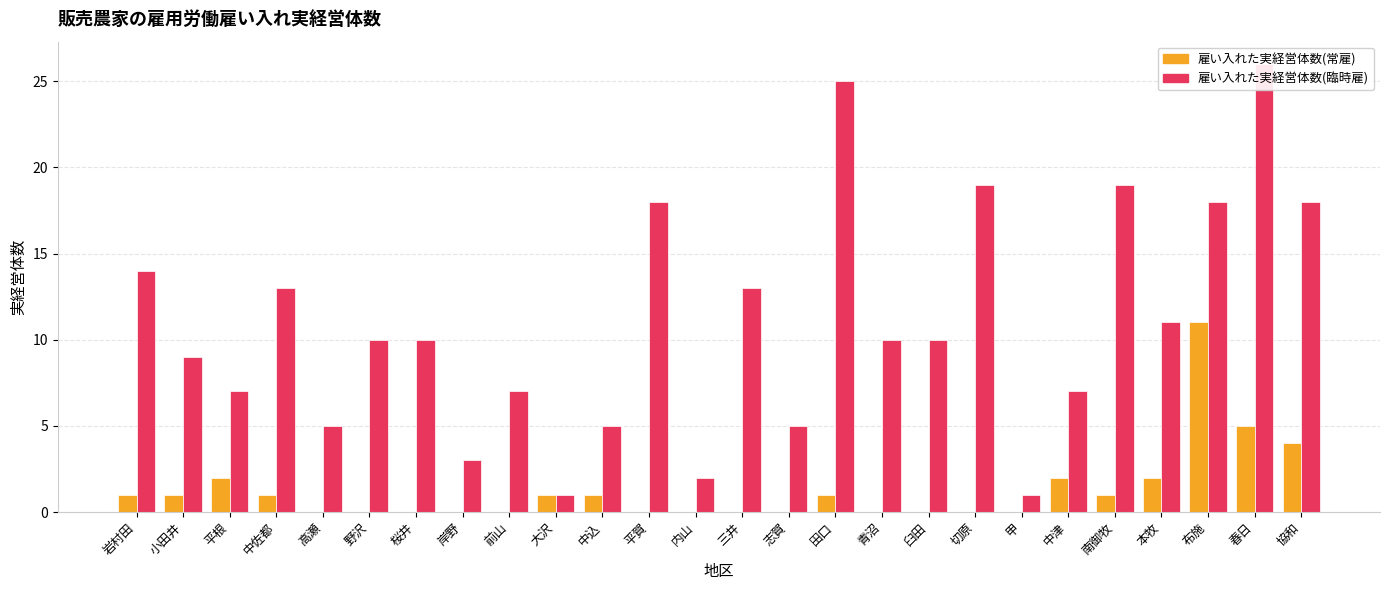

Are the bars grouped side by side (vs. stacked)?

Yes